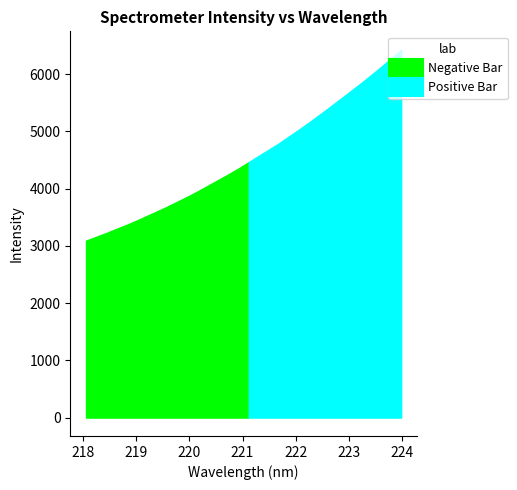

Which has a higher value, 221.4993 or 221.8812?

221.8812